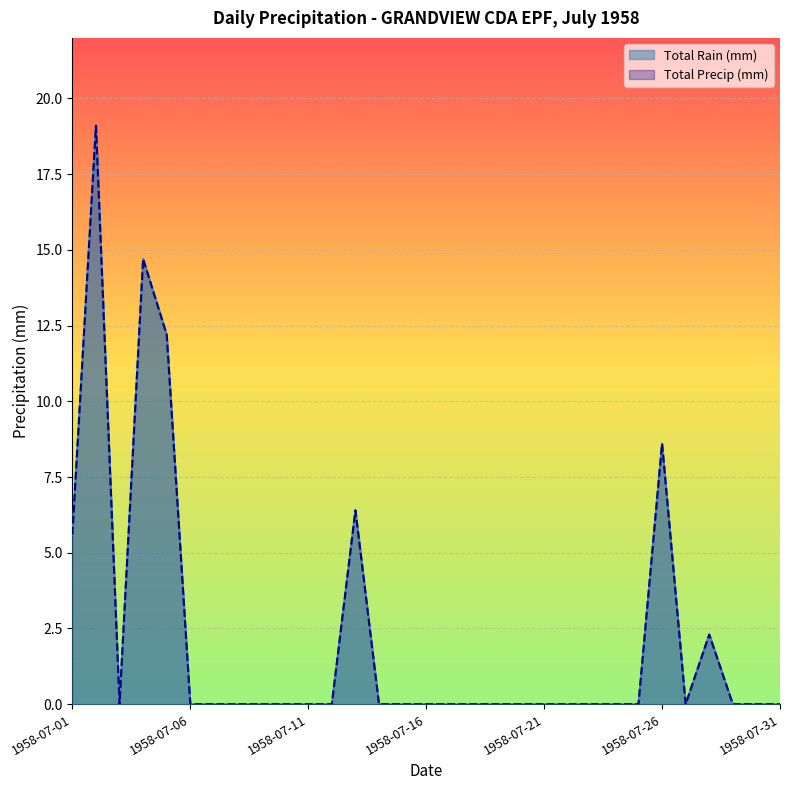

What is the difference between the maximum and minimum values in the Total Precip (mm) series?

19.1